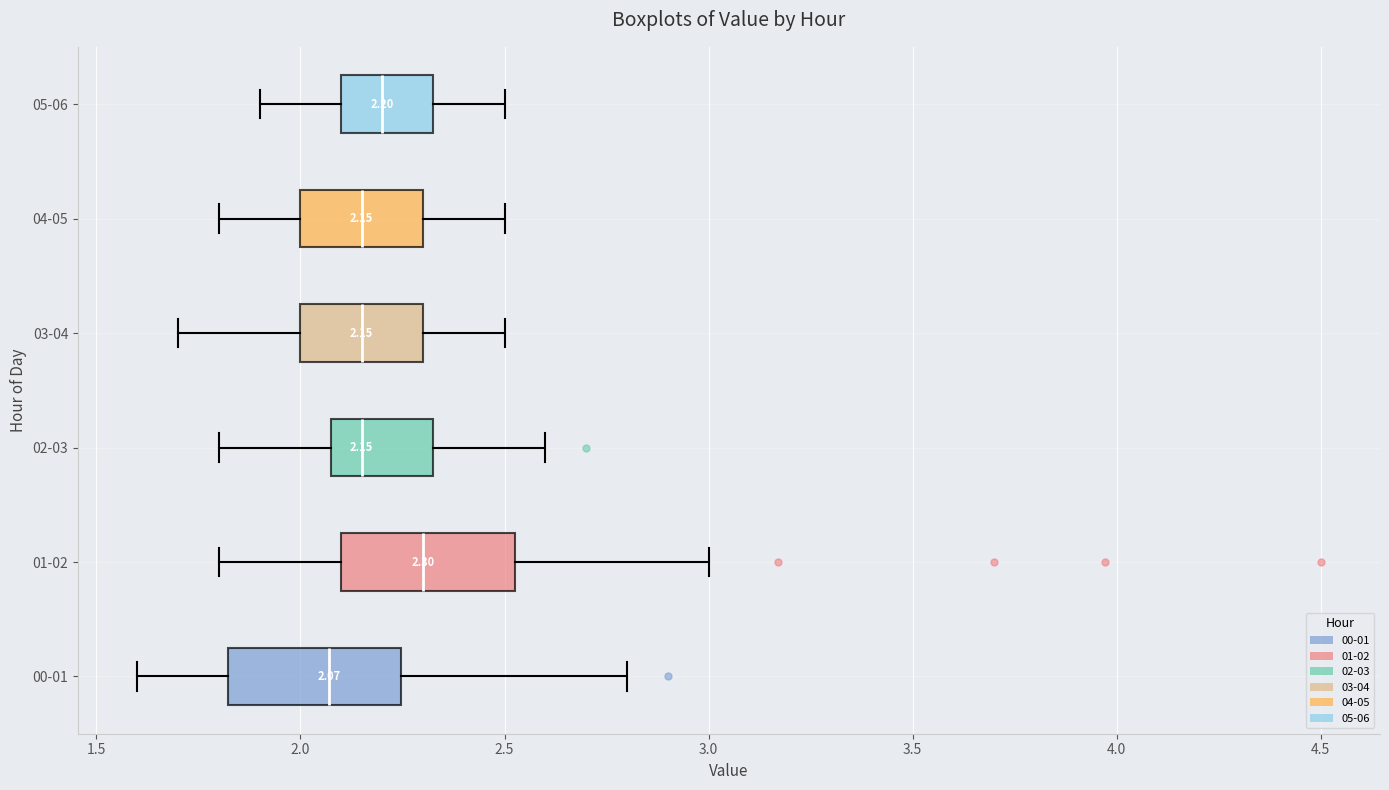

Which box's median line is the furthest to the left?

00-01